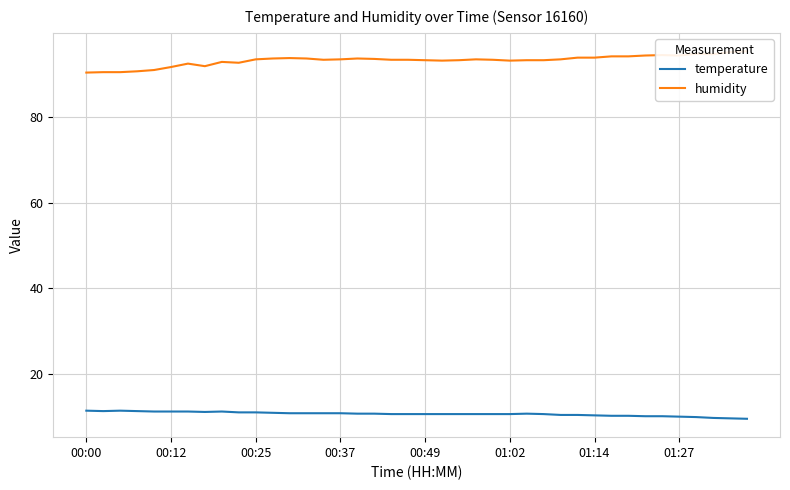

Reading left to right, what are all the values shown in this chart?

temperature: 11.3	11.2	11.3	11.2	11.1	11.1	11.1	11.0	11.1	10.9	10.9	10.8	10.7	10.7	10.7	10.7	10.6	10.6	10.5	10.5	10.5	10.5	10.5	10.5	10.5	10.5	10.6	10.5	10.3	10.3	10.2	10.1	10.1	10.0	10.0	9.9	9.8	9.6	9.5	9.4
humidity: 90.5	90.6	90.6	90.8	91.1	91.8	92.6	92.0	93.0	92.8	93.6	93.8	93.9	93.8	93.5	93.6	93.8	93.7	93.5	93.5	93.4	93.3	93.4	93.6	93.5	93.3	93.4	93.4	93.6	94.0	94.0	94.3	94.3	94.5	94.6	94.5	94.9	94.8	95.3	95.5